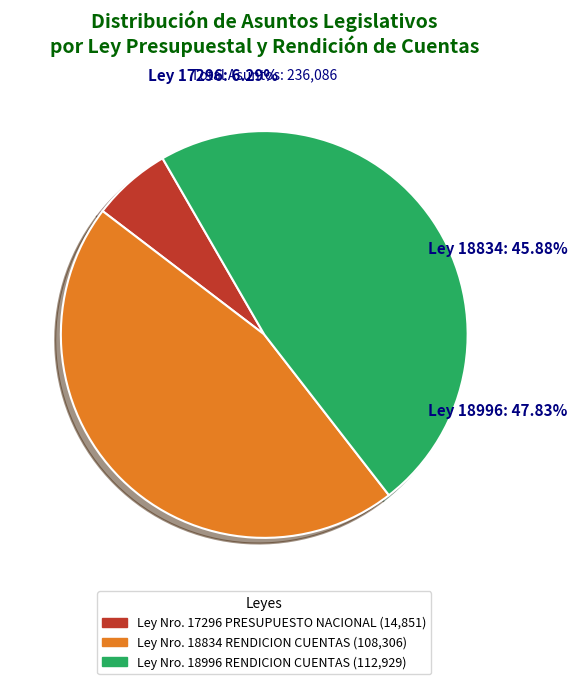

Which category has the biggest portion of the pie?

Ley Nro. 18996 RENDICION CUENTAS